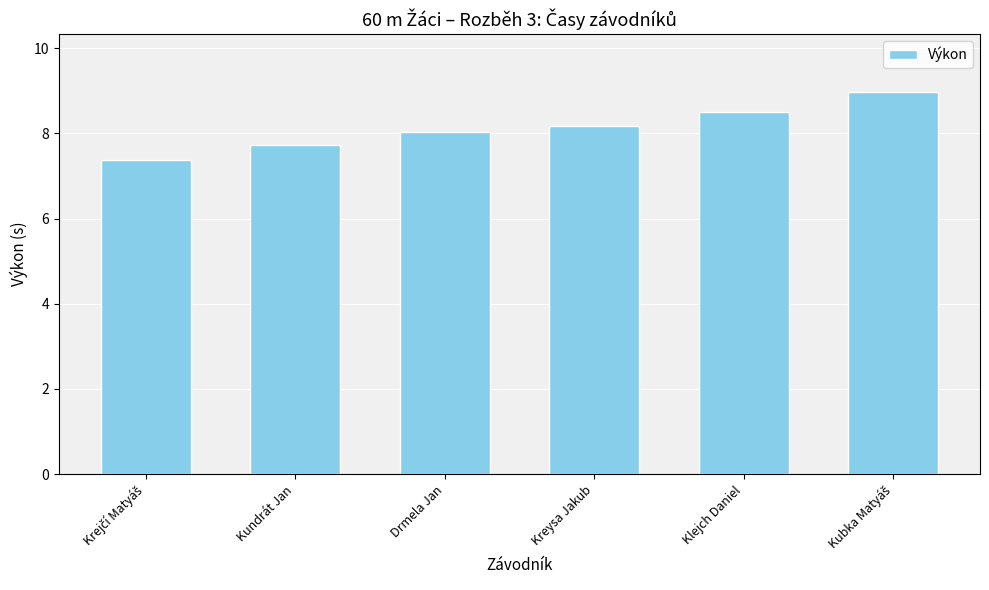

The value at Klejch Daniel is 2.4. True or false?

False